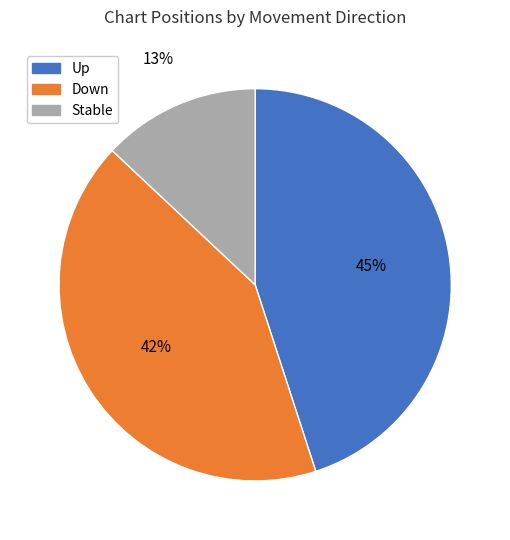

Which slice is the largest?

Up